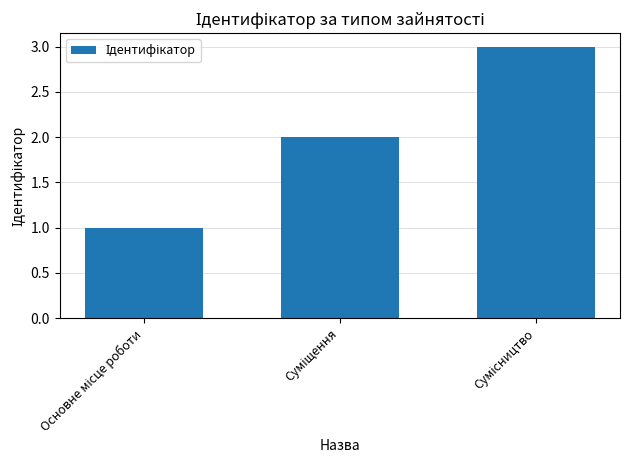

What is the sum of all values?

6